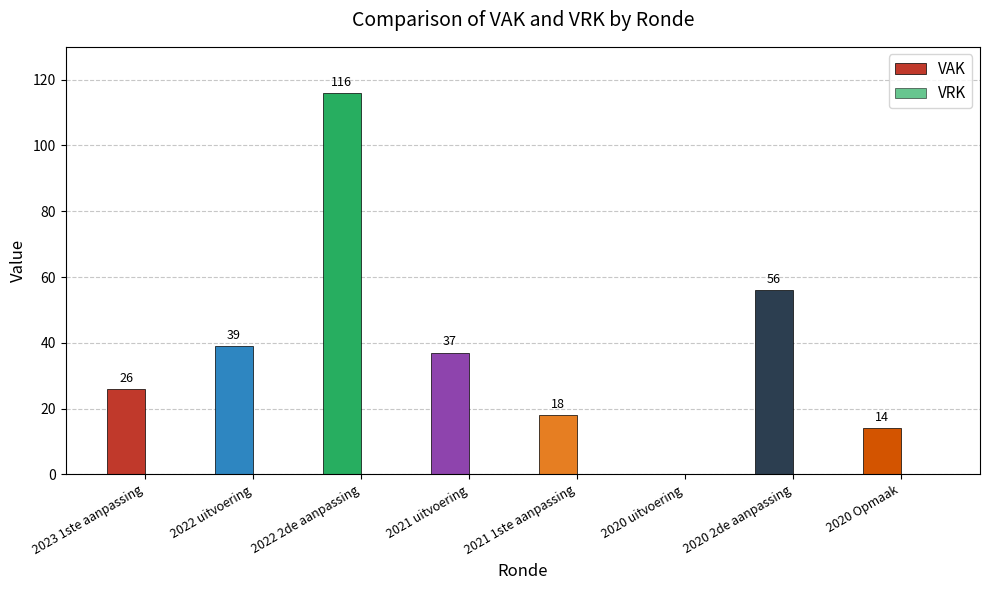

What is the sum of all values?

306